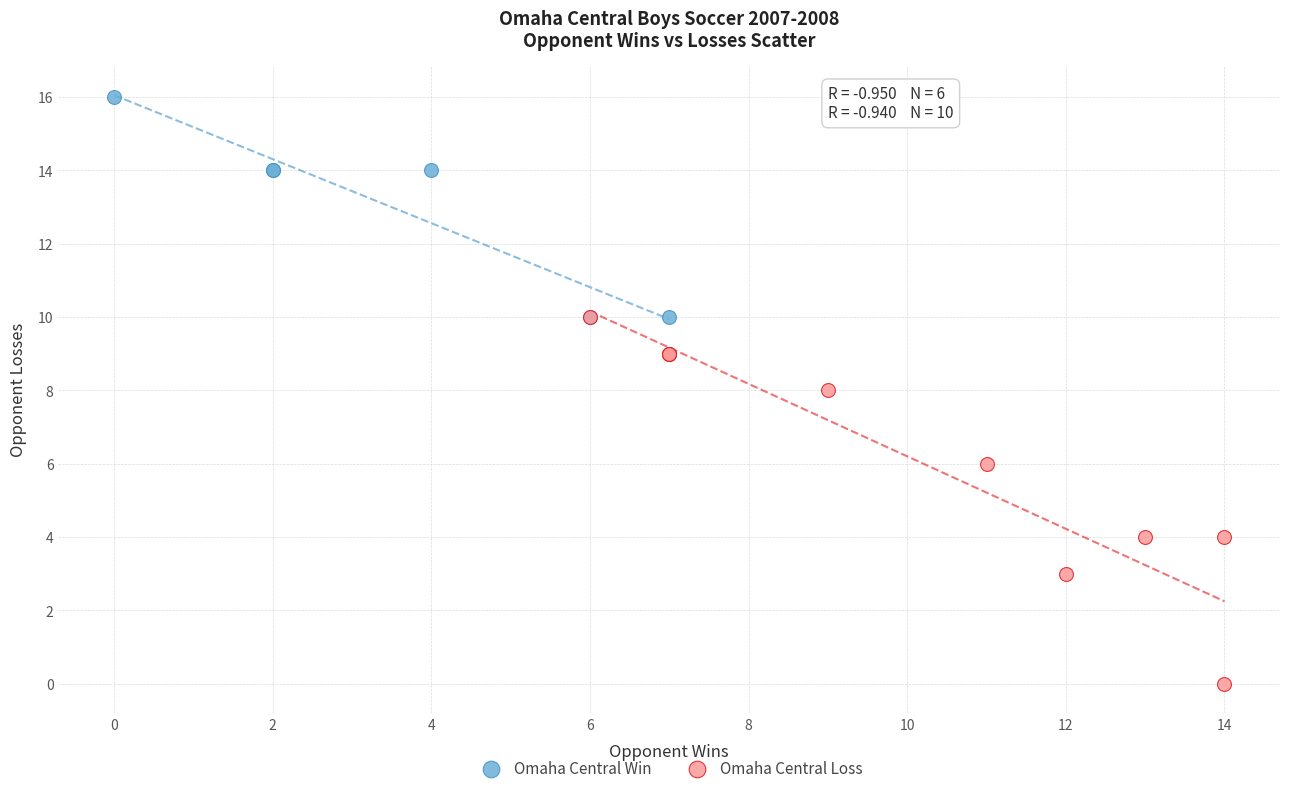

What are all the series names shown in the legend?

Omaha Central Win, Omaha Central Loss